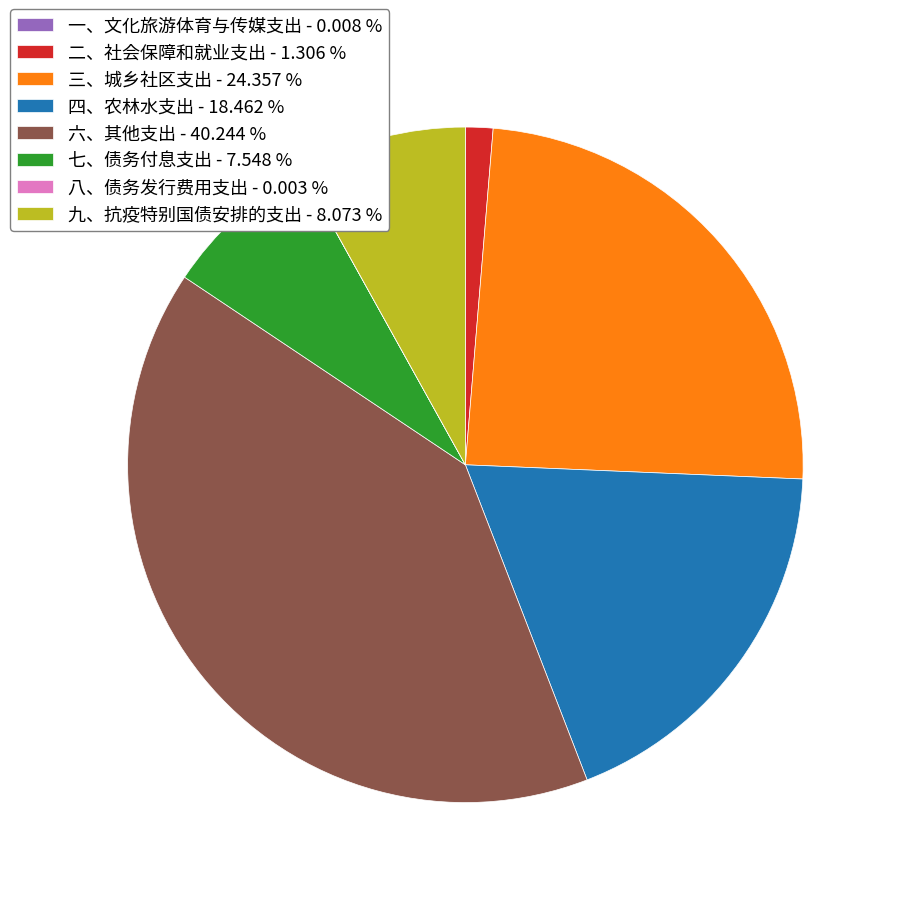

What is the largest slice in the pie chart?

六、其他支出